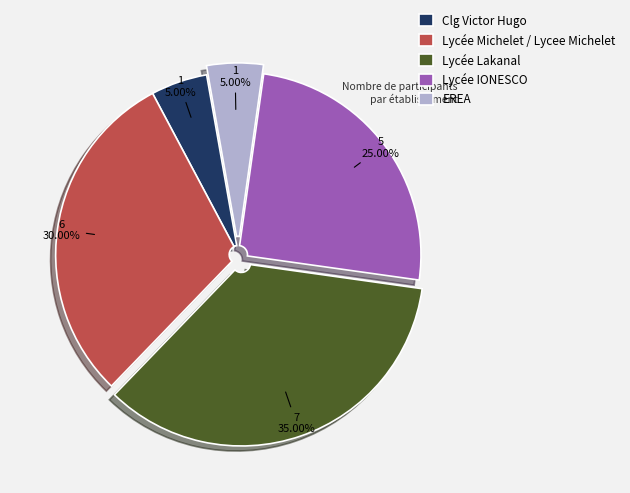

Approximately how many times larger is the value at Lycée Lakanal compared to Clg Victor Hugo?

7.0